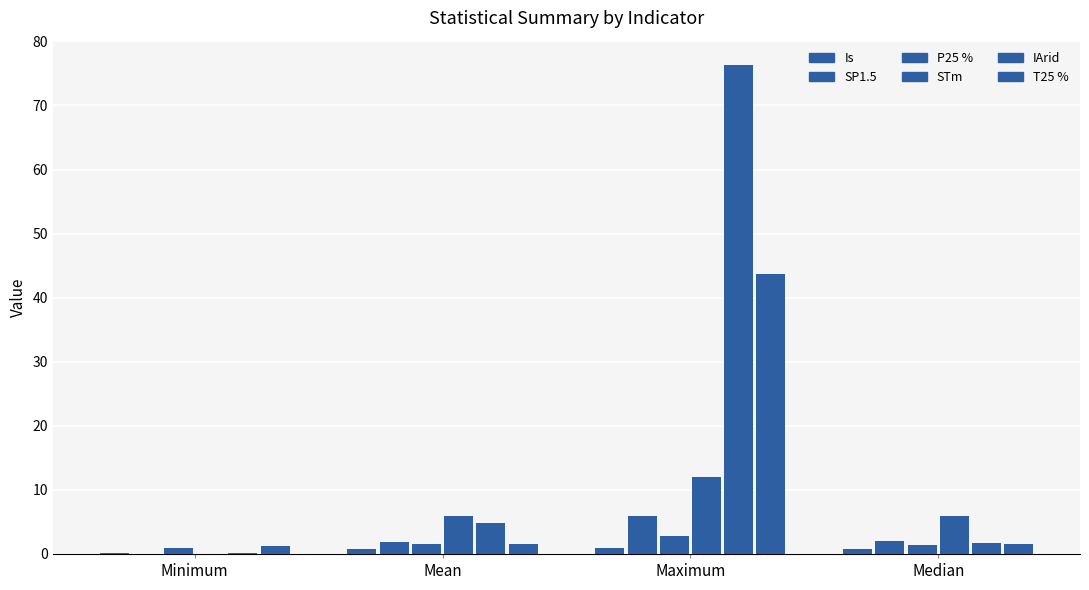

How many values in STm are above zero?

3